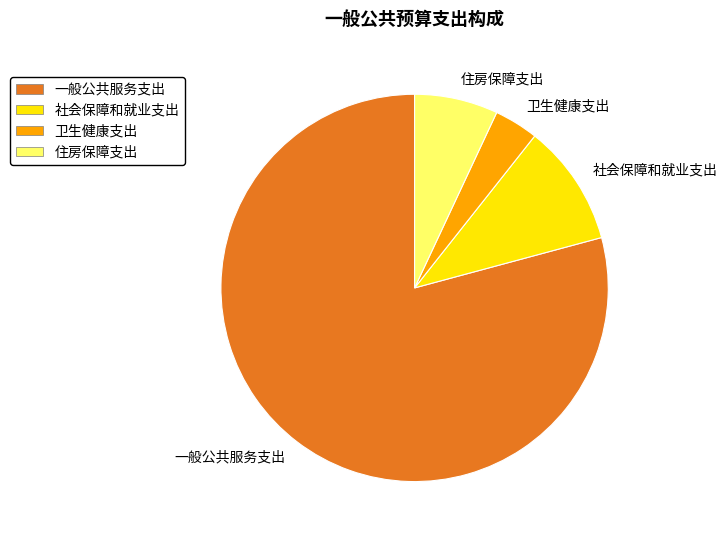

Which category has the smallest portion of the pie?

卫生健康支出